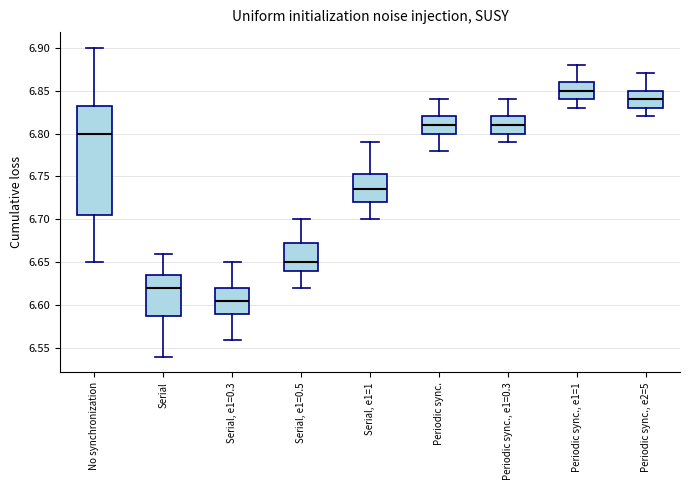

Which box has the highest median line?

Periodic sync., e1=1